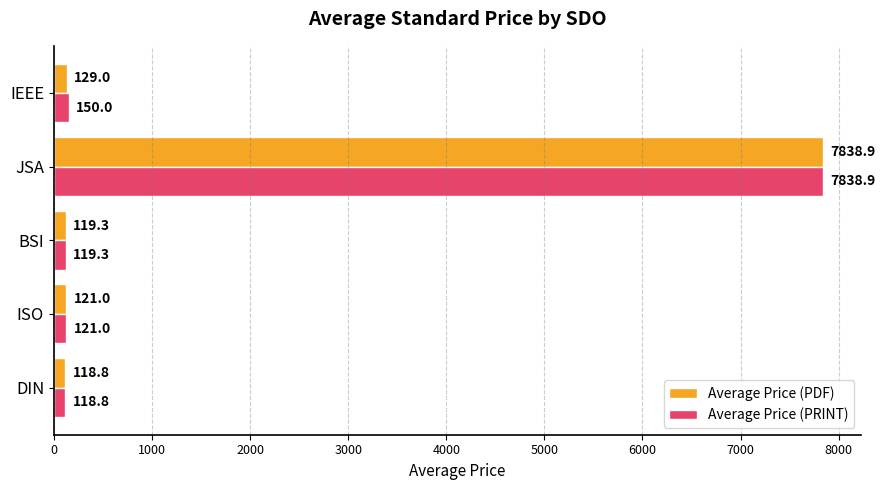

Which category has the highest value across all series?

JSA